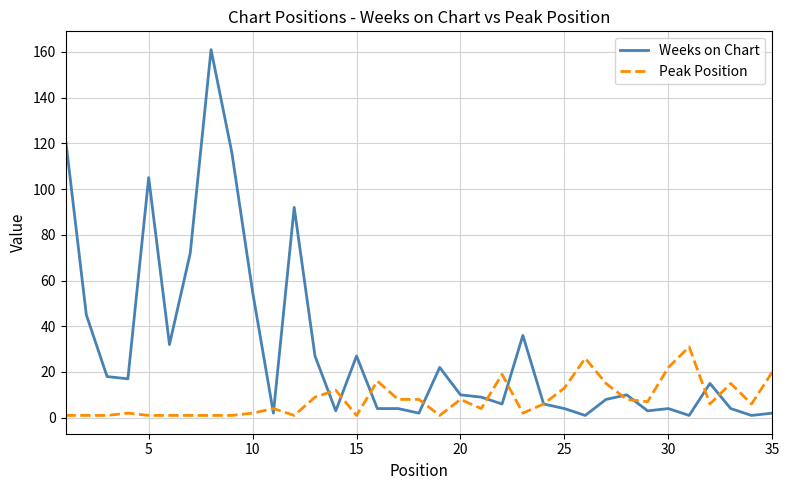

What is the greatest value displayed?

161